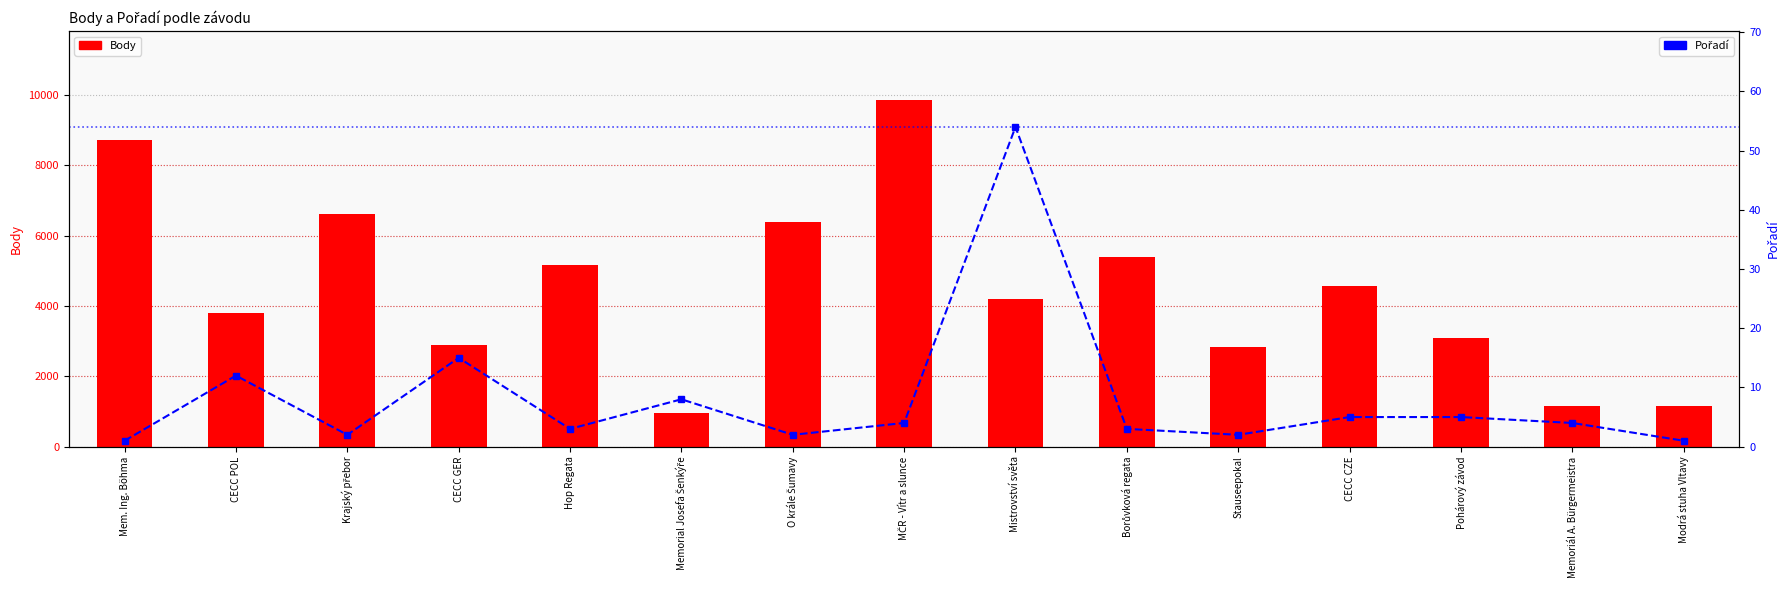

What are all the series names shown in the legend?

Body, Pořadí